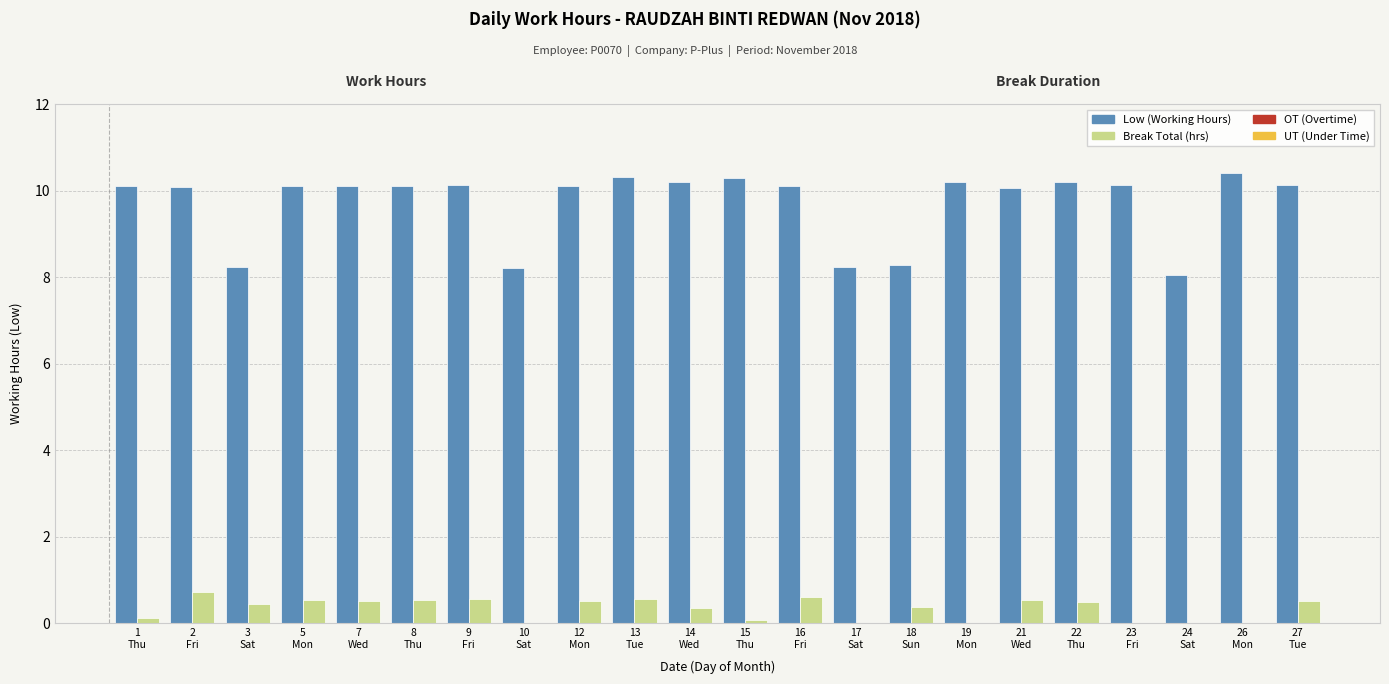

What is the maximum value shown in the chart?

10.4